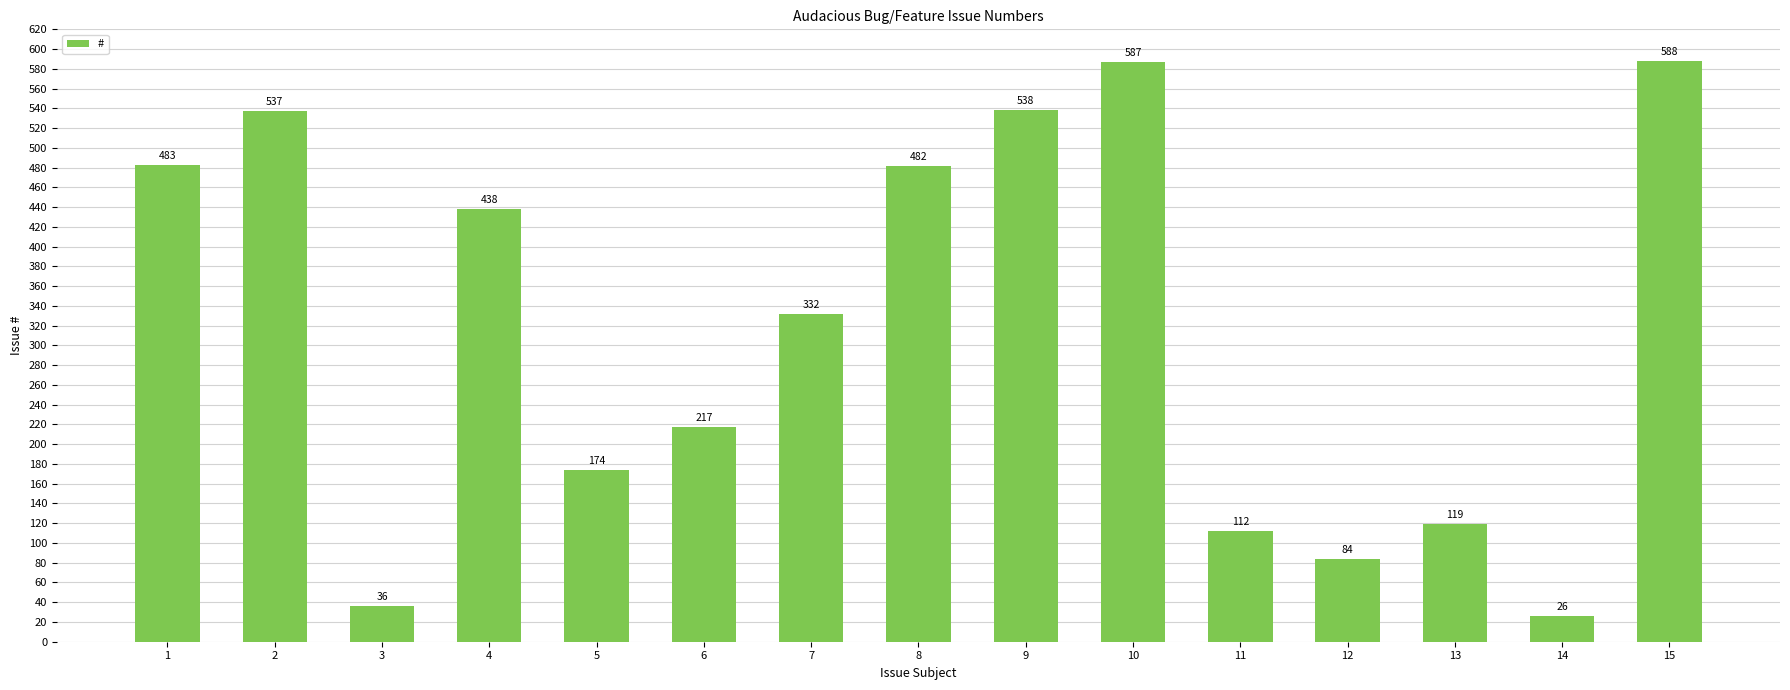

Rank the categories by value from highest to lowest.

15, 10, 9, 2, 1, 8, 4, 7, 6, 5, 13, 11, 12, 3, 14